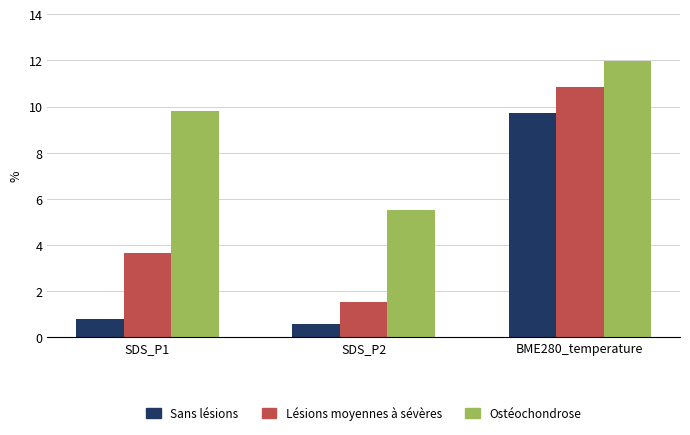

How many bars are there in total?

9